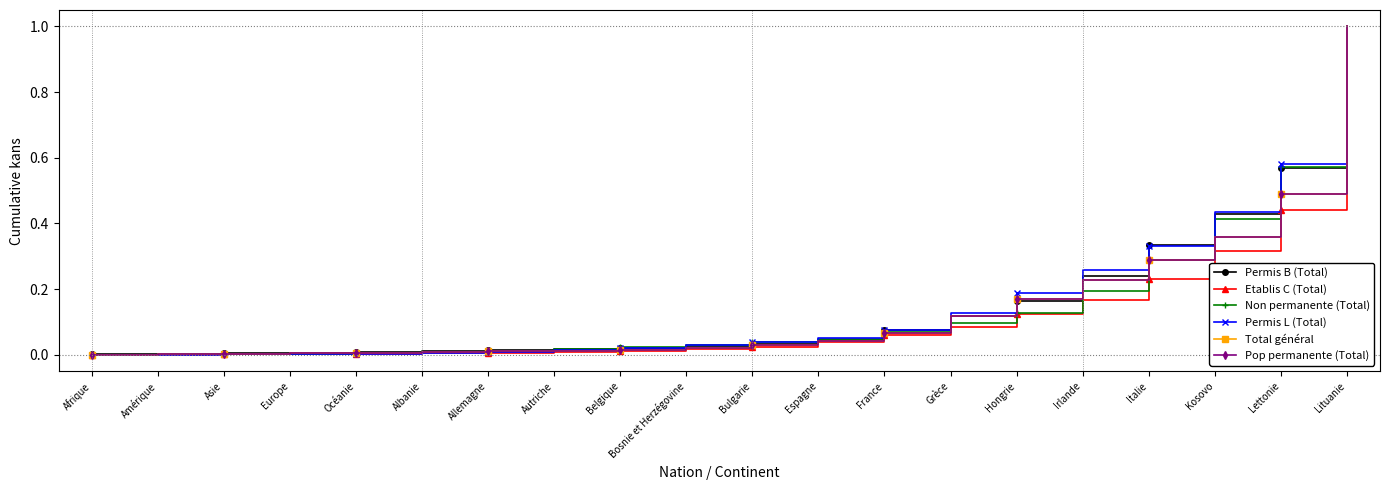

At which category is the sum across all series the highest?

Lituanie